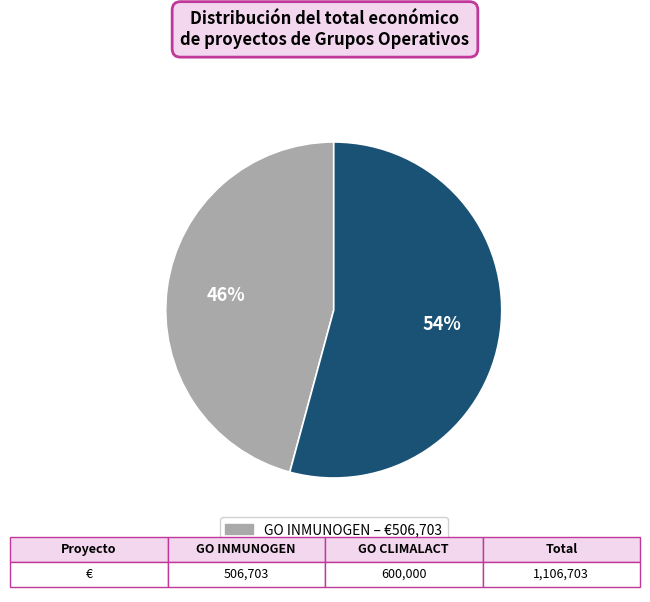

What is the smallest slice in the pie chart?

GO INMUNOGEN